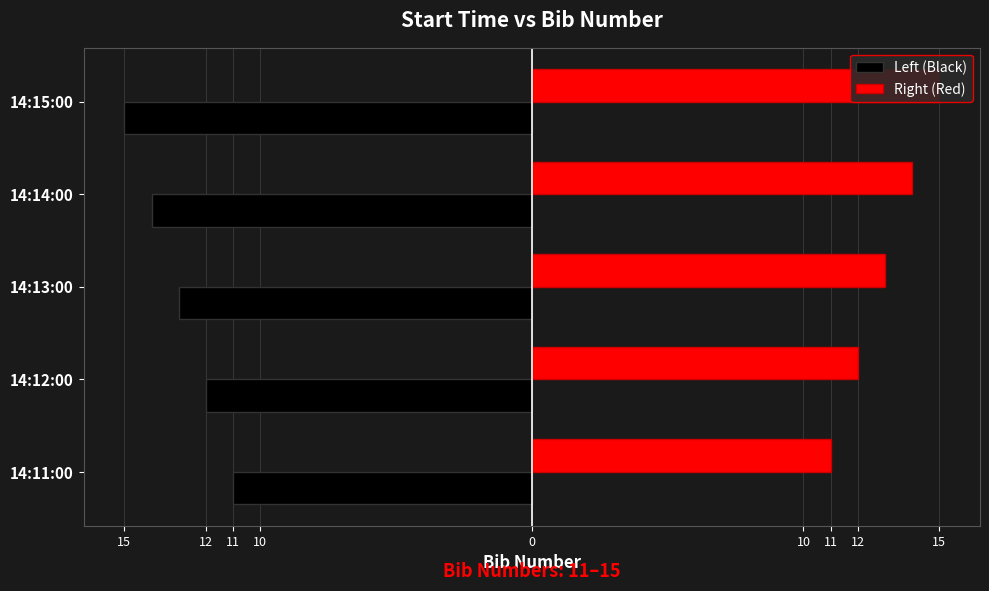

At how many categories does at least one series exceed -4?

5